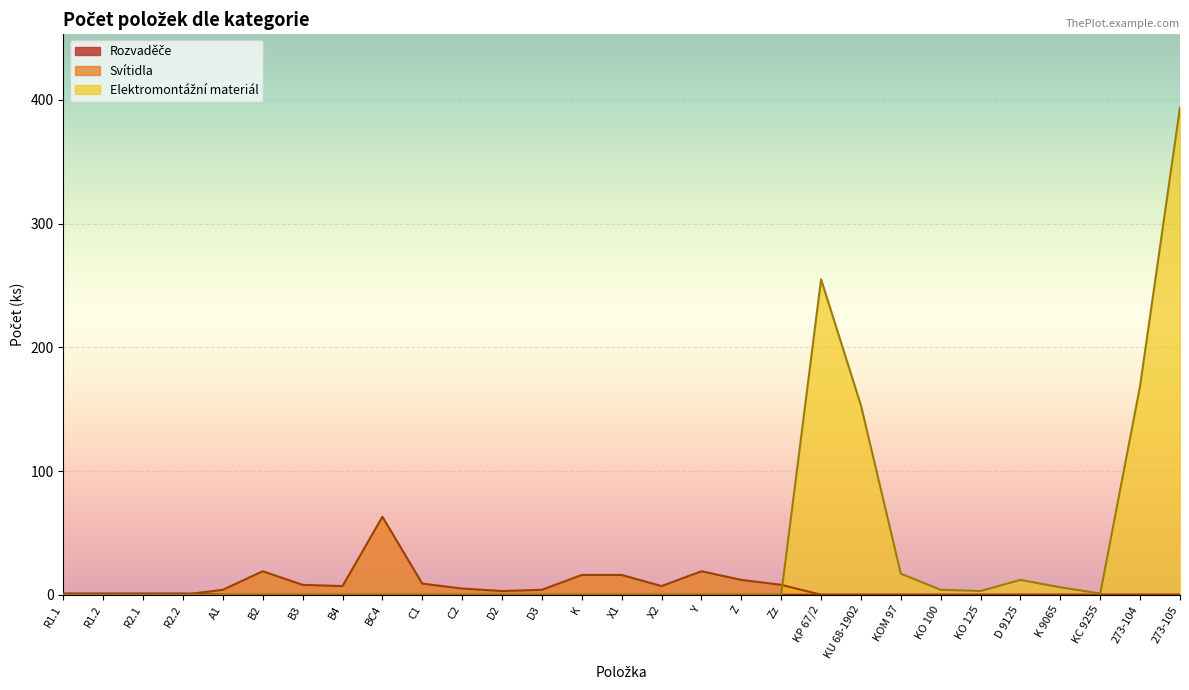

The value at C2 is 0. True or false?

True